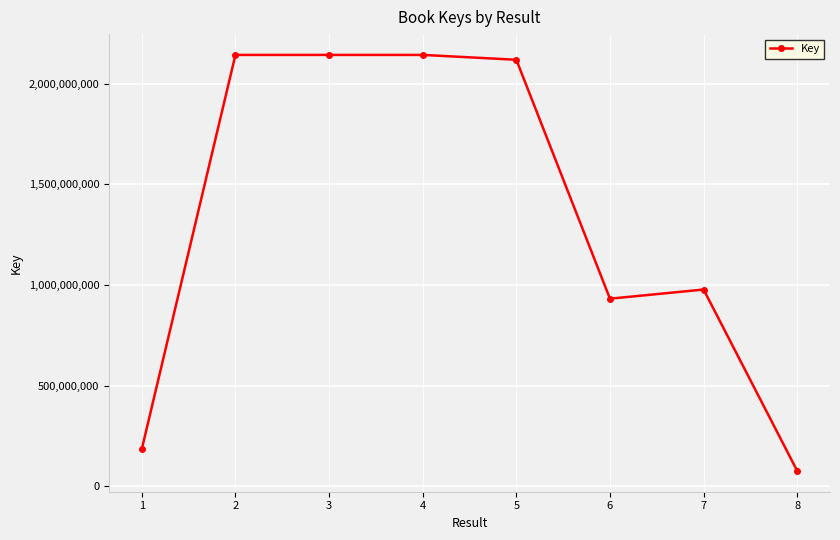

Is it true that the value at 7 is 976889229?

True